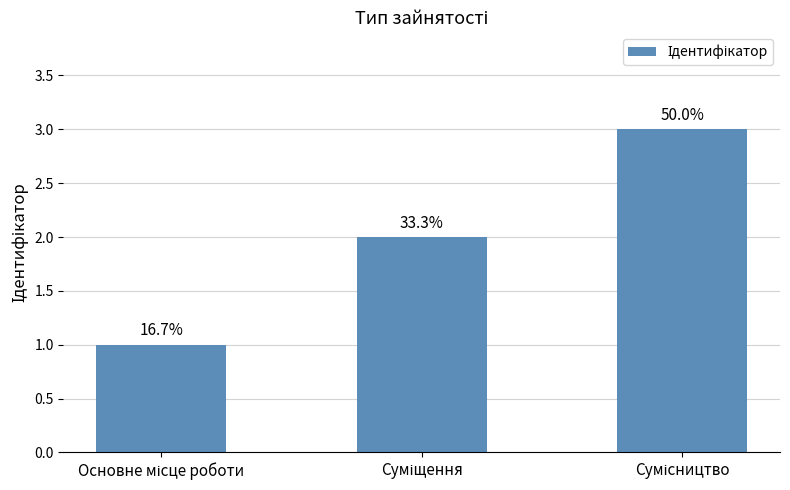

The chart shows a value of 2 at Суміщення. True or false?

True